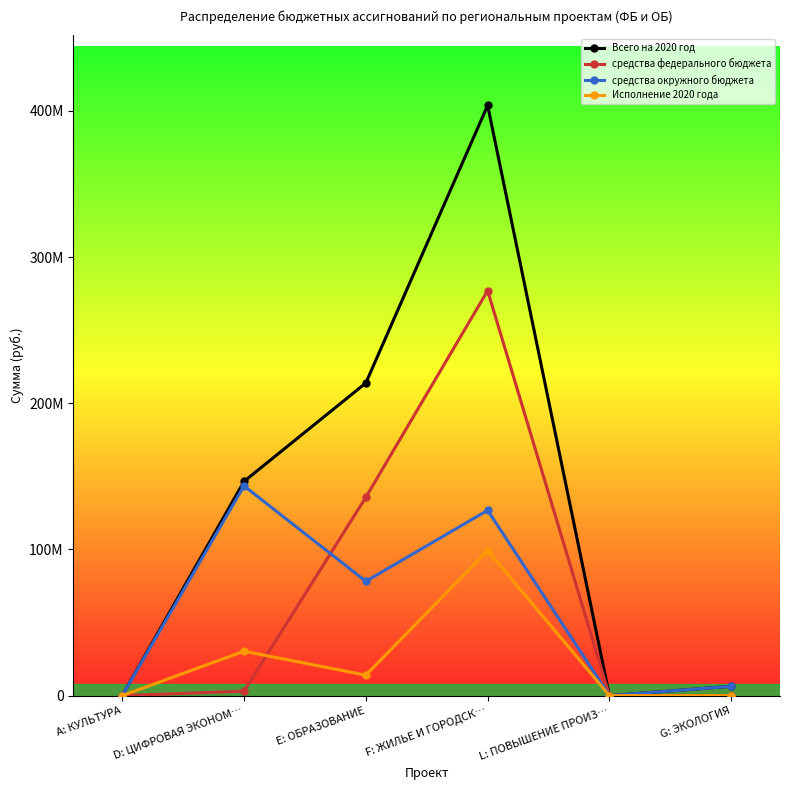

Which series has the largest range (max minus min)?

Всего на 2020 год